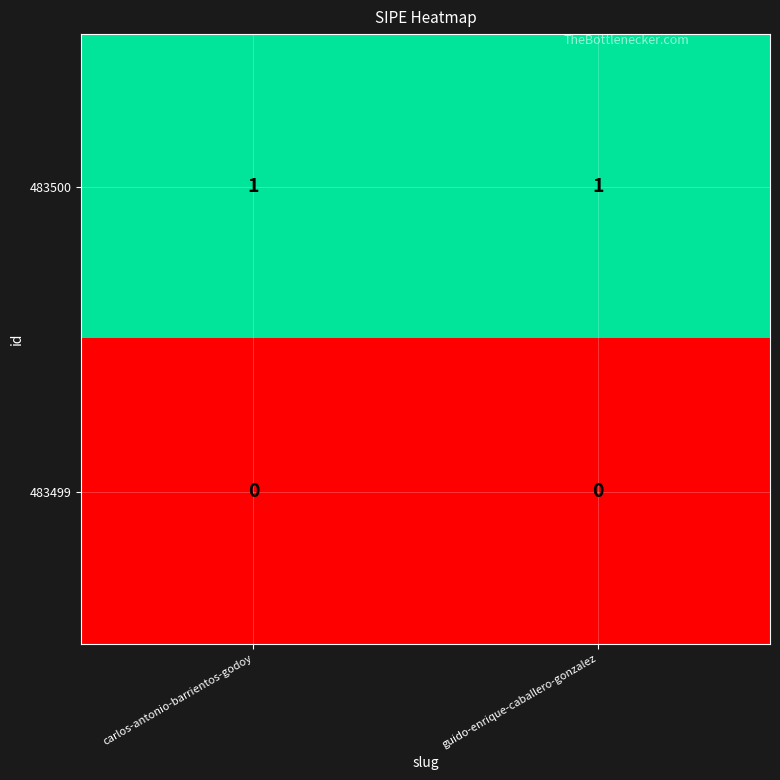

At how many categories does at least one series exceed 0?

2